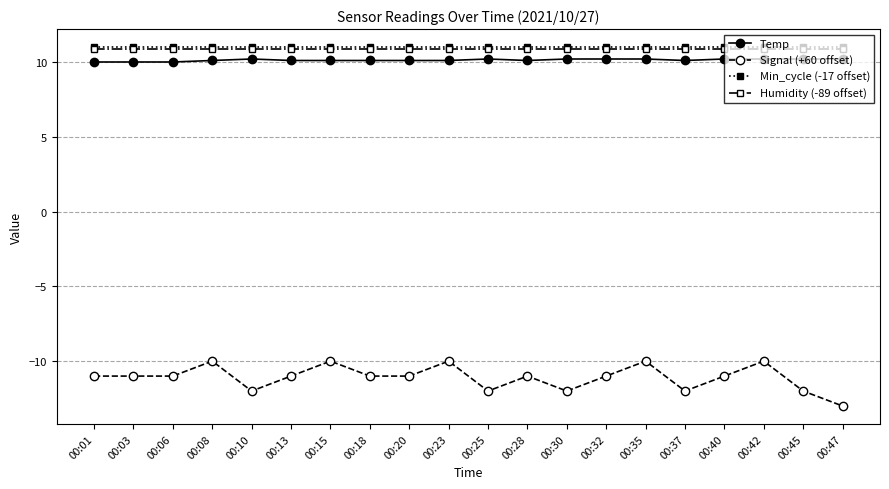

True or false: Humidity (-89 offset) and Temp cross at least once.

False